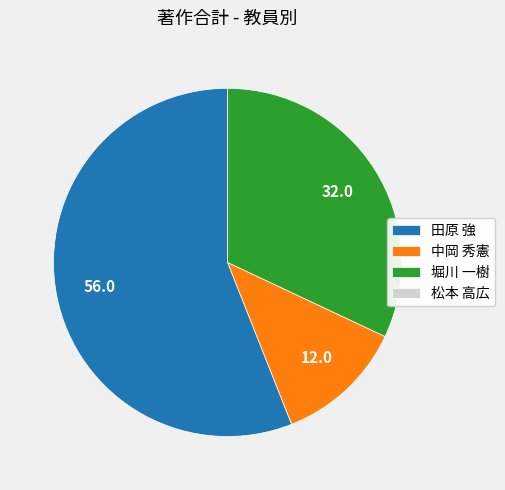

Which has a higher value, 田原 強 or 中岡 秀憲?

田原 強